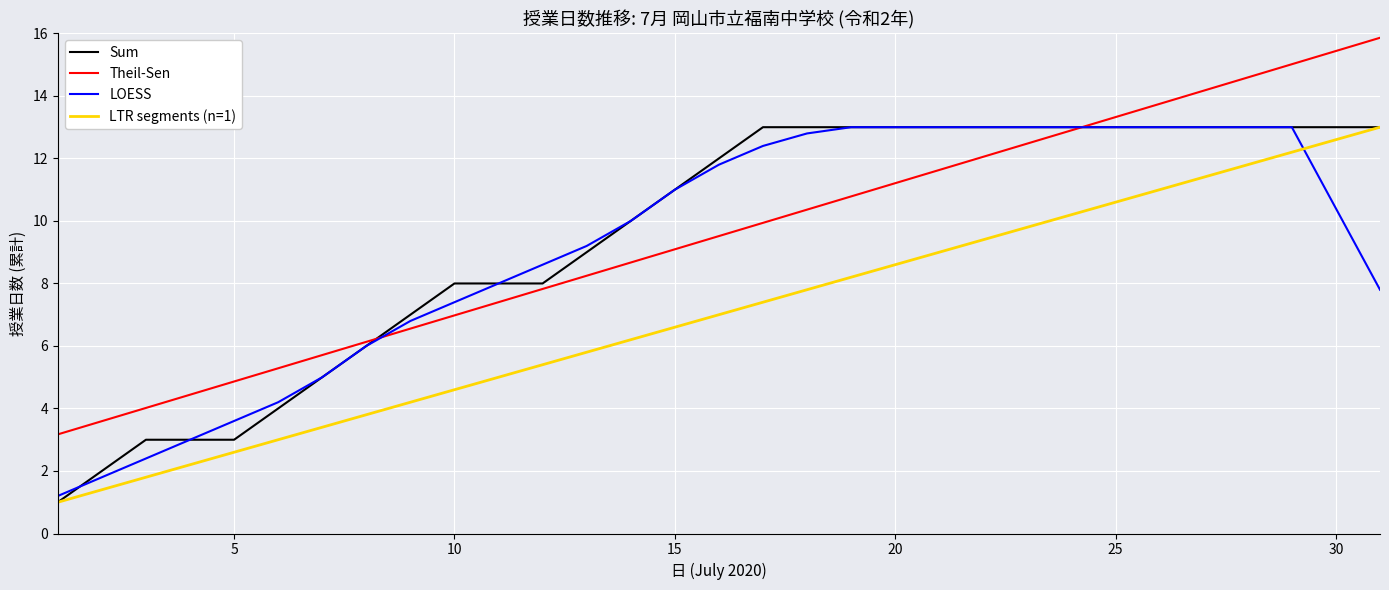

What are all the series names shown in the legend?

Sum, Theil-Sen, LOESS, LTR segments (n=1)